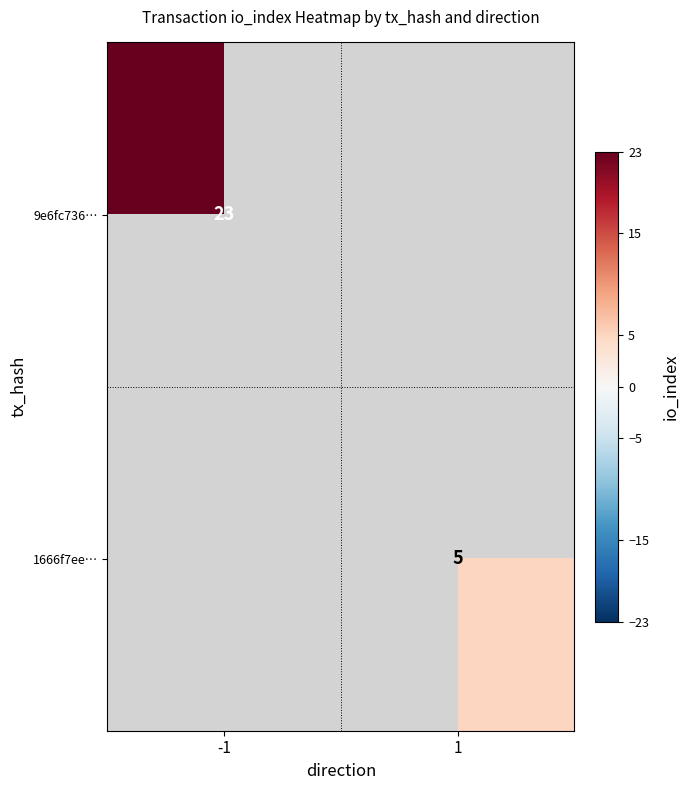

Which has a higher value, 1 or -1?

-1